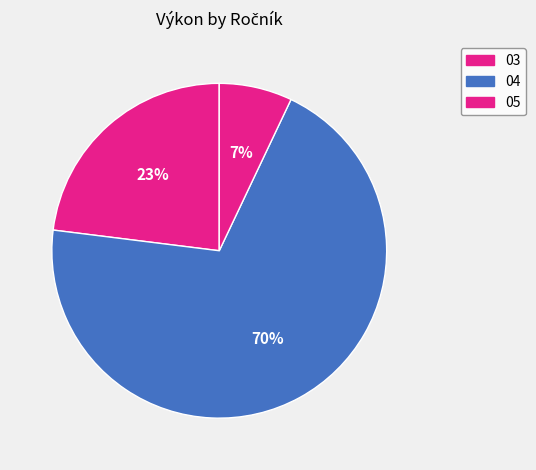

Count the number of slices in the pie.

3